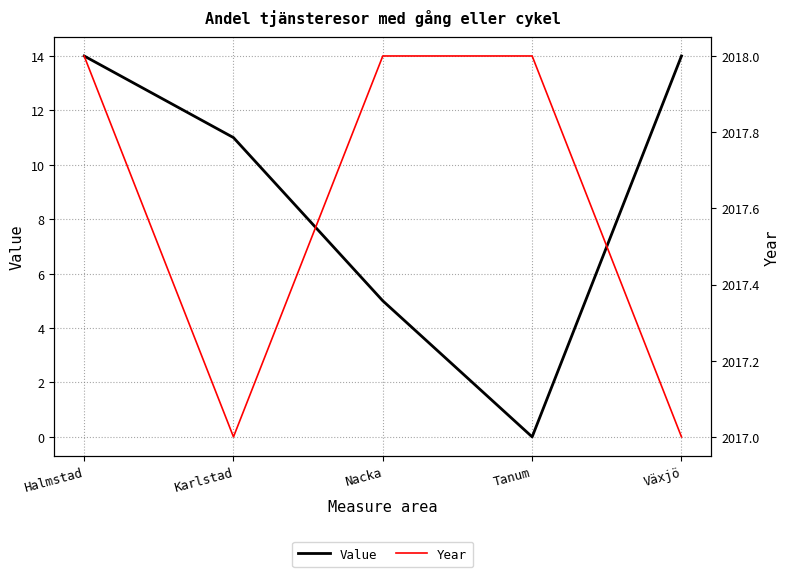

At which category is the sum across all series the highest?

Halmstad